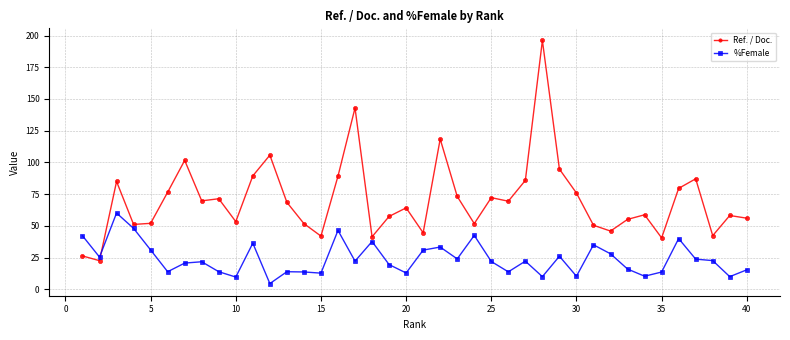

What is the sum of all Ref. / Doc. values?

2819.0